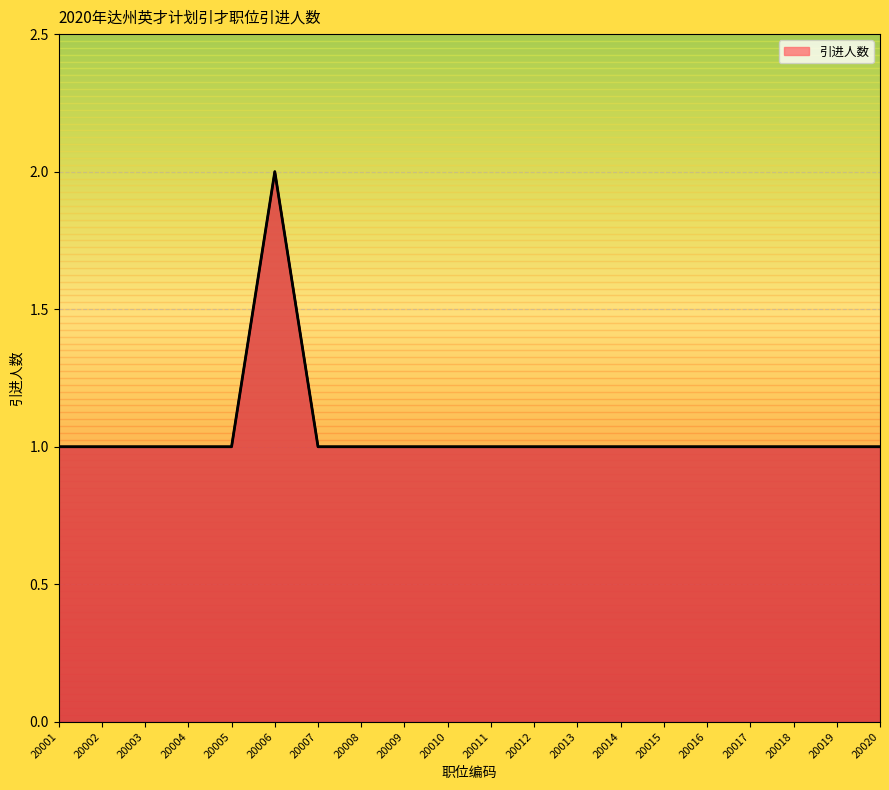

What is the ratio of the value at 20018 to the value at 20005?

1.0